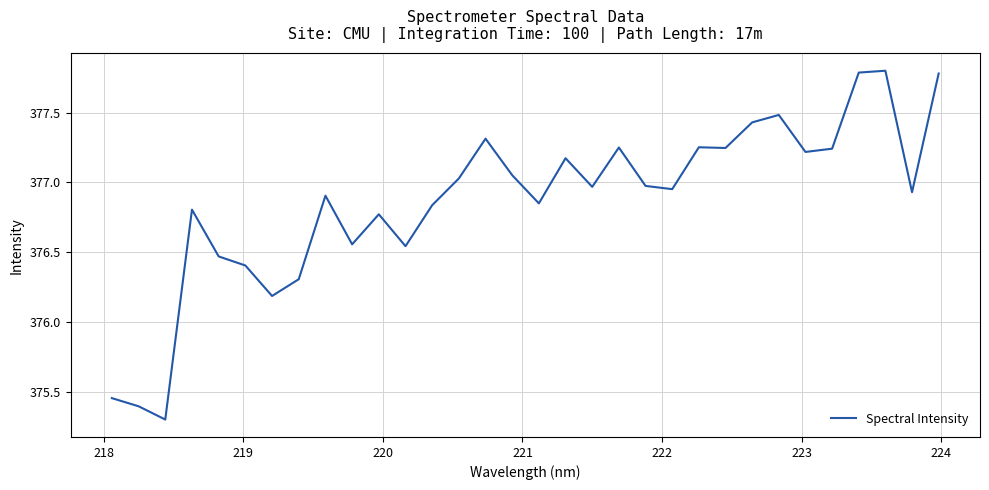

What is the difference between the maximum and minimum values?

2.5